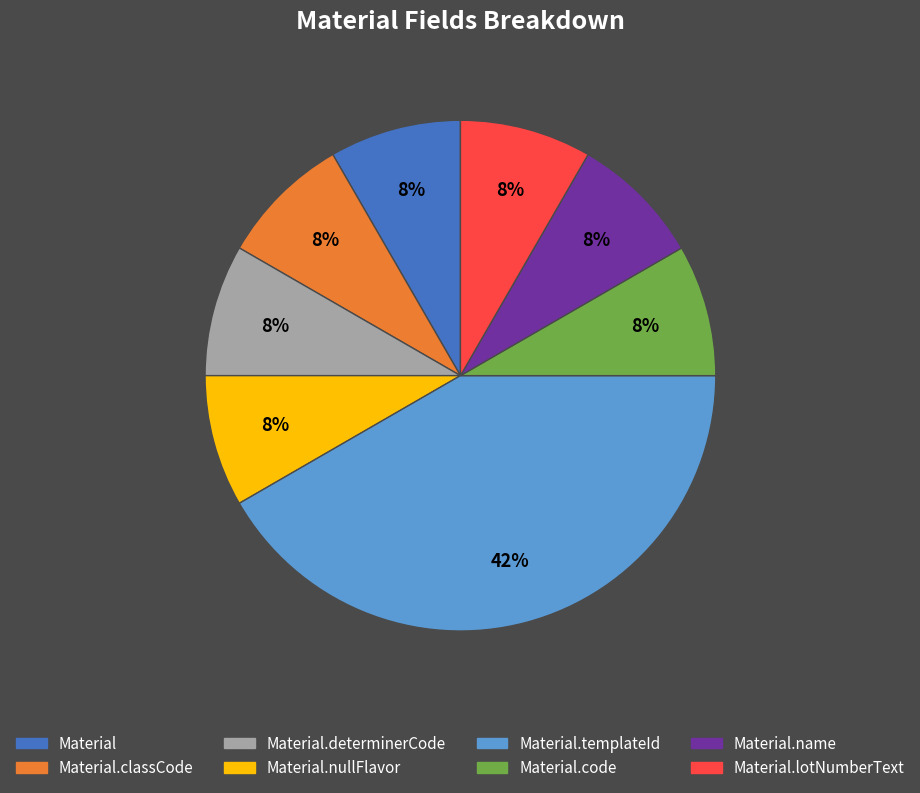

To the nearest percent, what is the average slice percentage?

12%